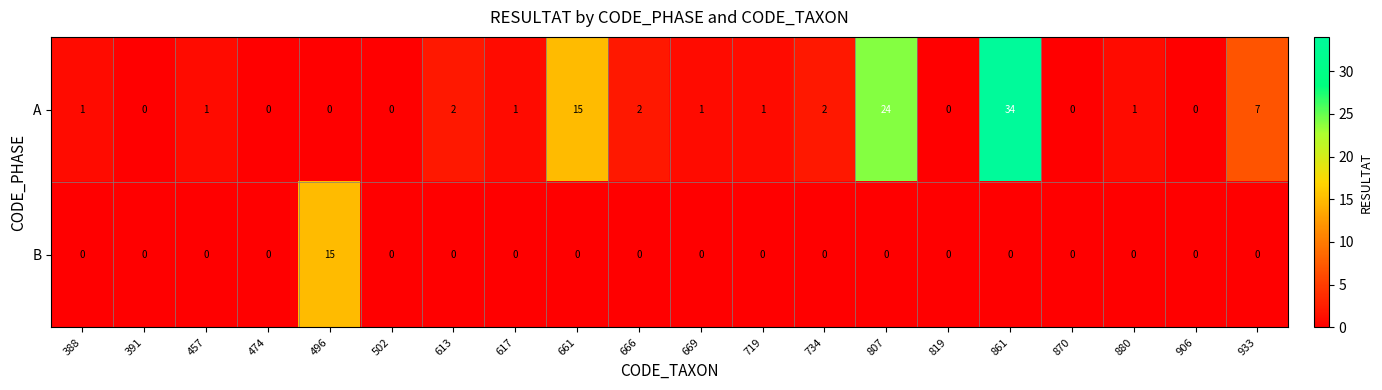

What is the greatest value displayed?

34